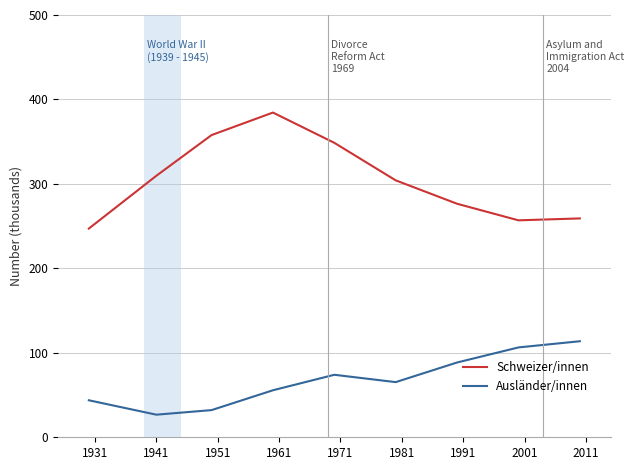

True or false: Schweizer/innen and Ausländer/innen intersect in this chart.

False